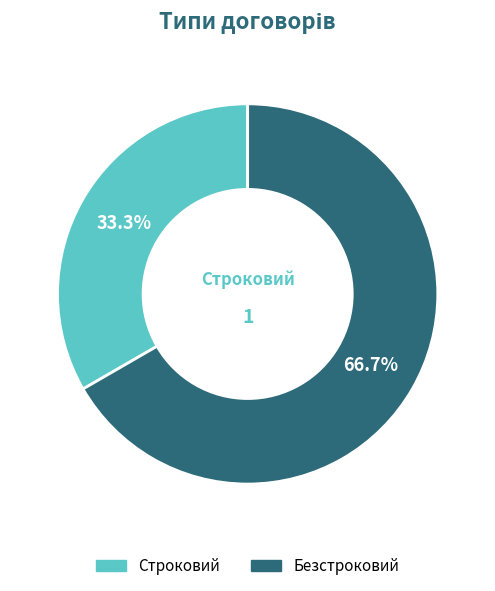

Between Строковий and Безстроковий, which is larger?

Безстроковий